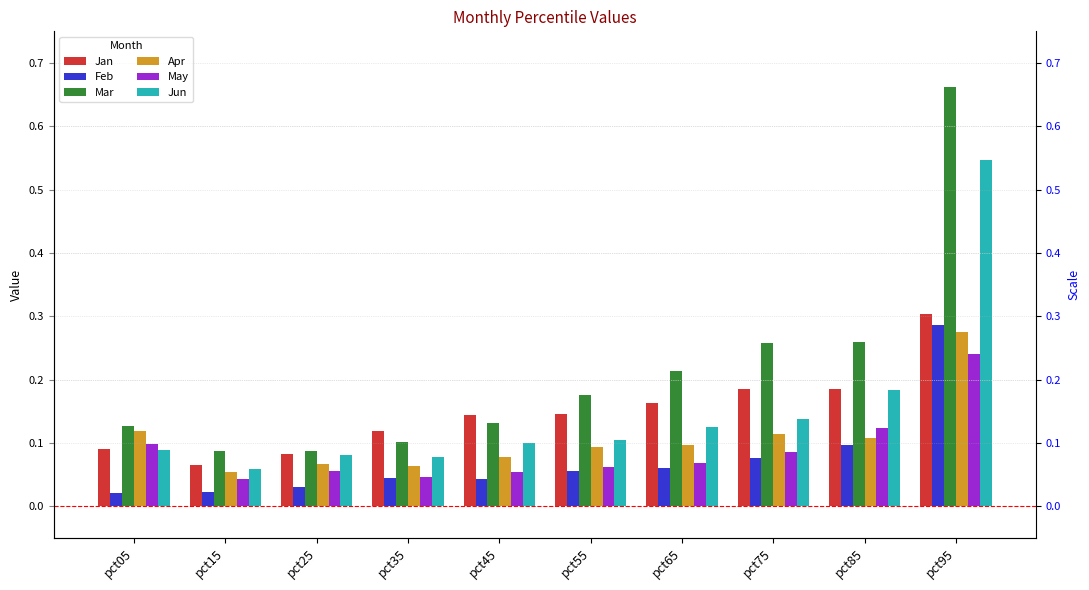

At which category does the chart reach its minimum across all series?

pct05